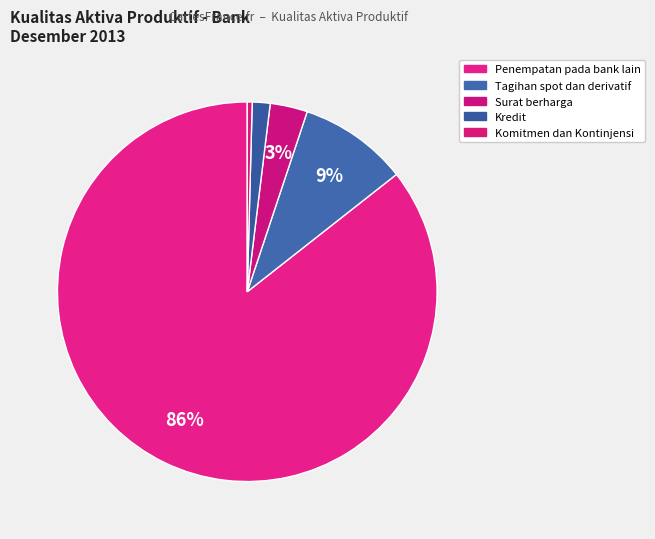

How many segments does this pie chart have?

5